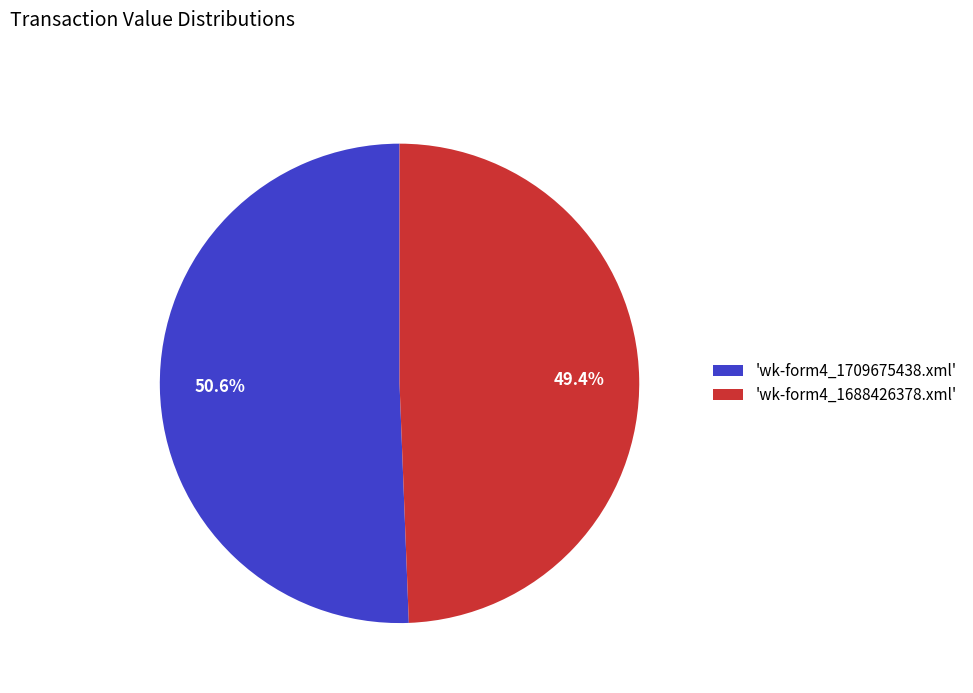

Which has a higher value, 'wk-form4_1709675438.xml' or 'wk-form4_1688426378.xml'?

'wk-form4_1709675438.xml'